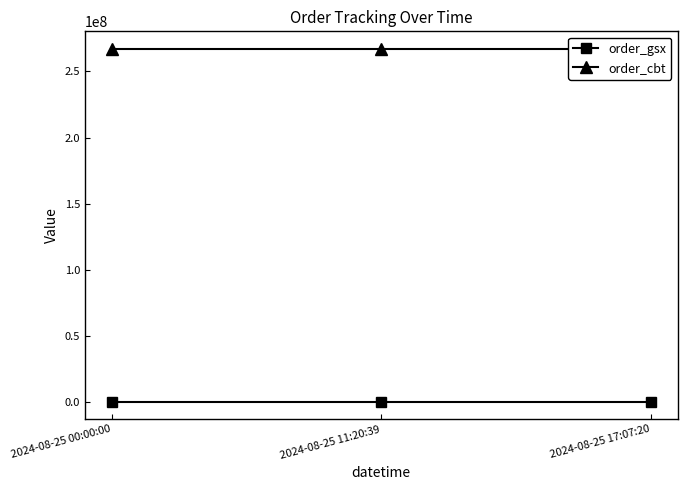

Is the value of order_gsx at 2024-08-25 17:07:20 greater than the value of order_cbt at 2024-08-25 17:07:20?

No